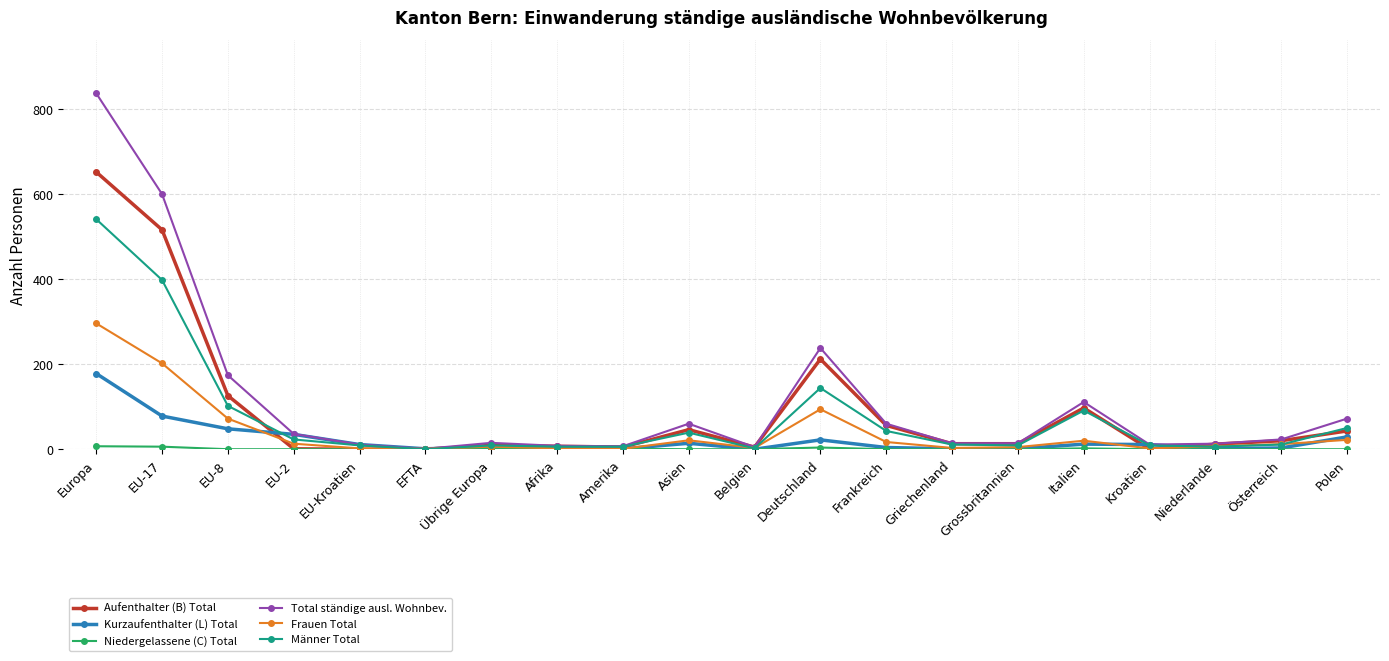

Which series changed the most between Grossbritannien and Italien?

Total ständige ausl. Wohnbev.